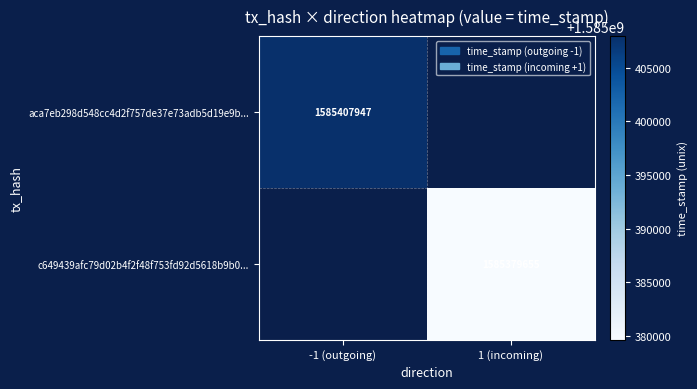

True or false: aca7eb298d548cc4d2f757de37e73adb5d19e9b... has a value of 2774473794 at -1 (outgoing).

False